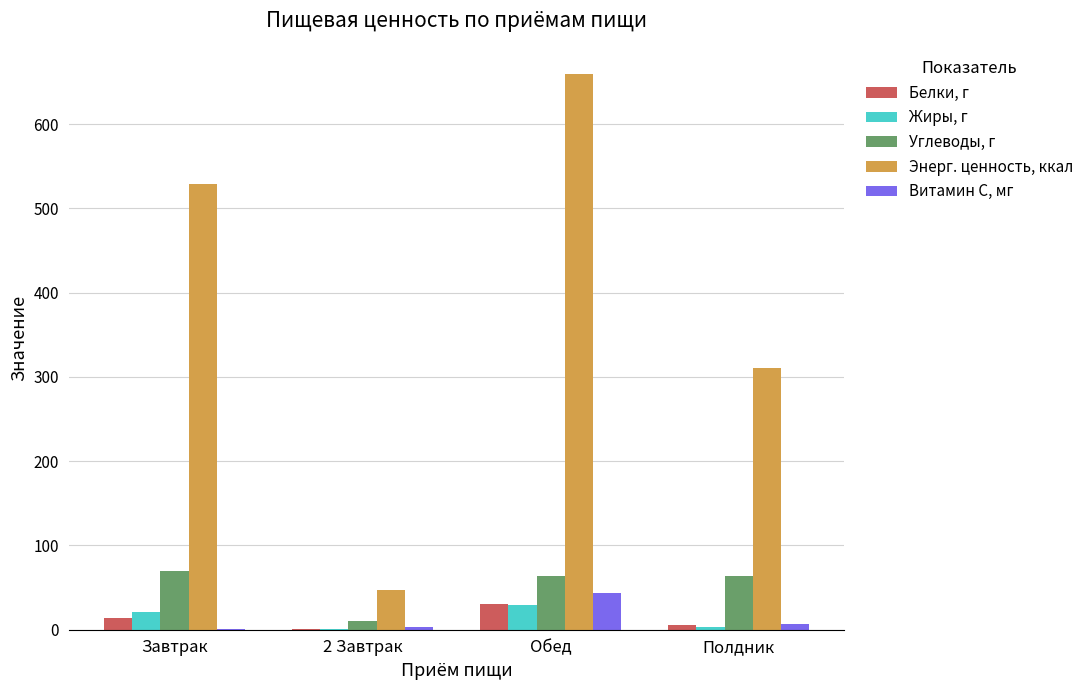

At which category is the sum across all series the highest?

Обед